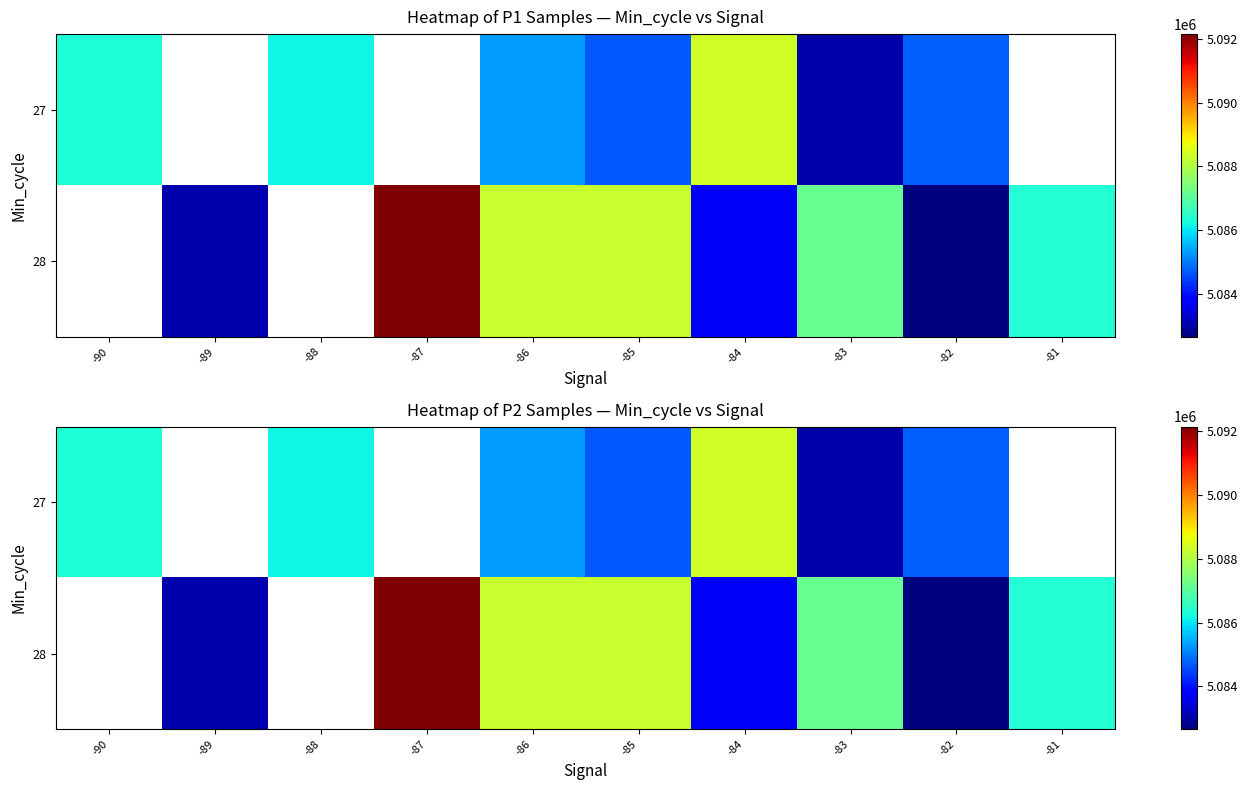

How many distinct data groups are displayed?

2